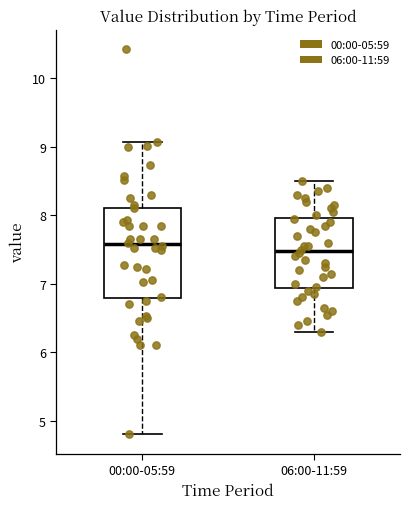

Reading left to right, transcribe this box plot: for each box, give where its median line is, the range the box spans, and where its two whiskers end, as read against the y-axis. The values are not printed on the chart, so give them approximately, as read against the axis.

00:00-05:59: median 7.6, box 6.8 to 8.1, whiskers 4.8 to 9.1
06:00-11:59: median 7.5, box 6.9 to 8.0, whiskers 6.3 to 8.5